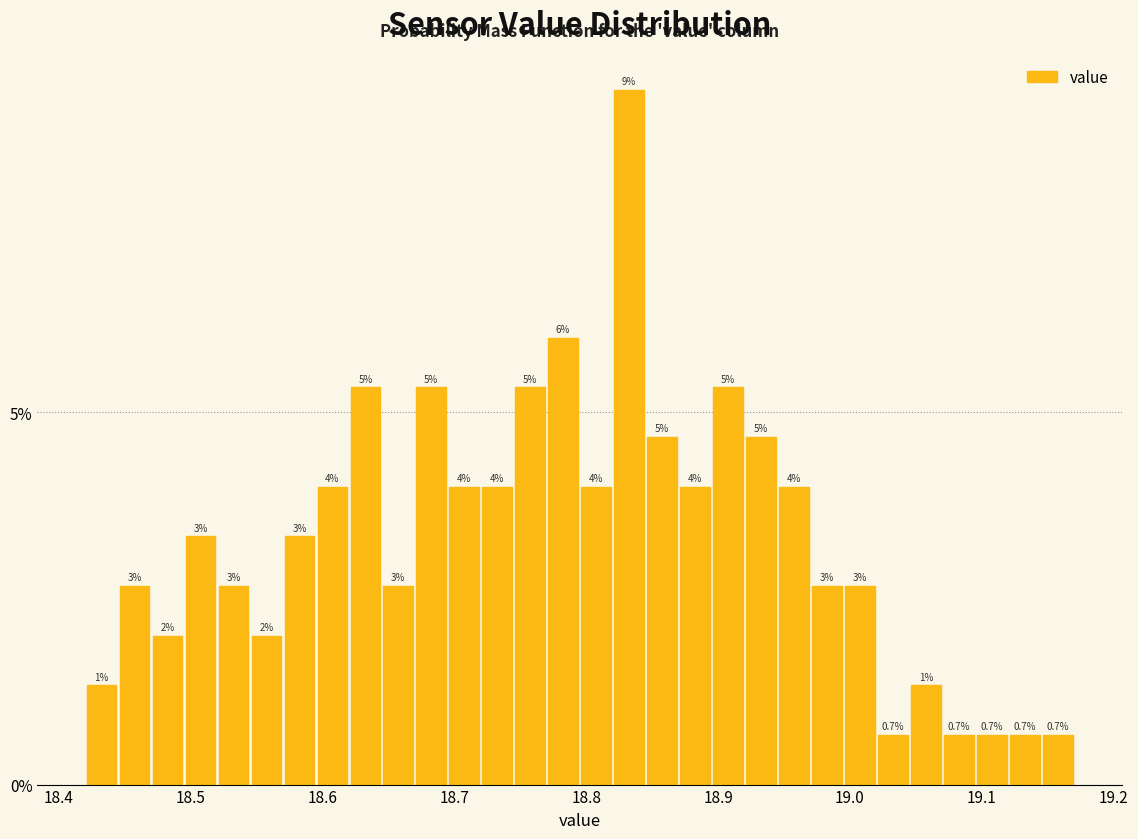

Around what value on the x-axis is the tallest bar? Give the approximate position of its centre, as read against the axis.

18.83